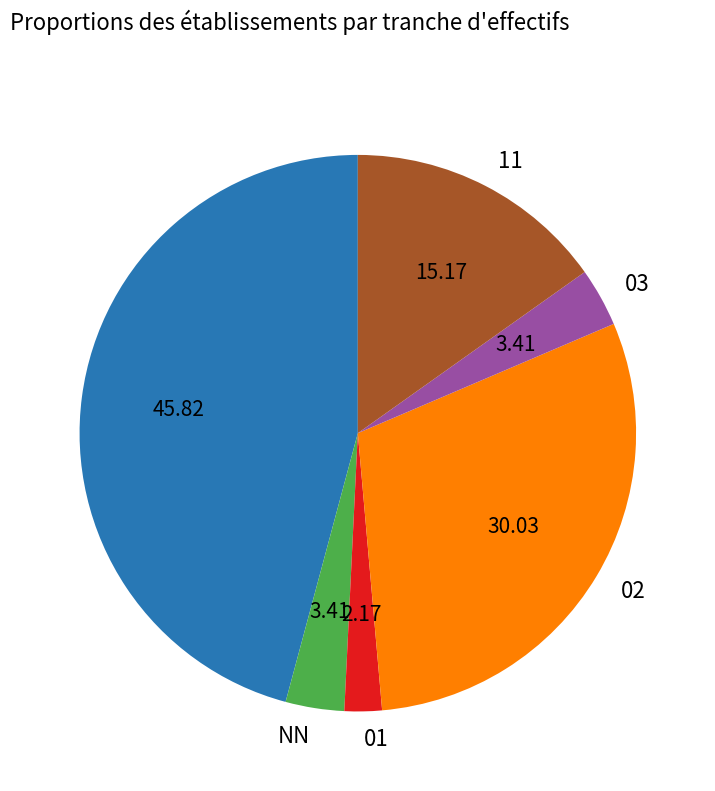

Is there a majority slice in this chart?

No